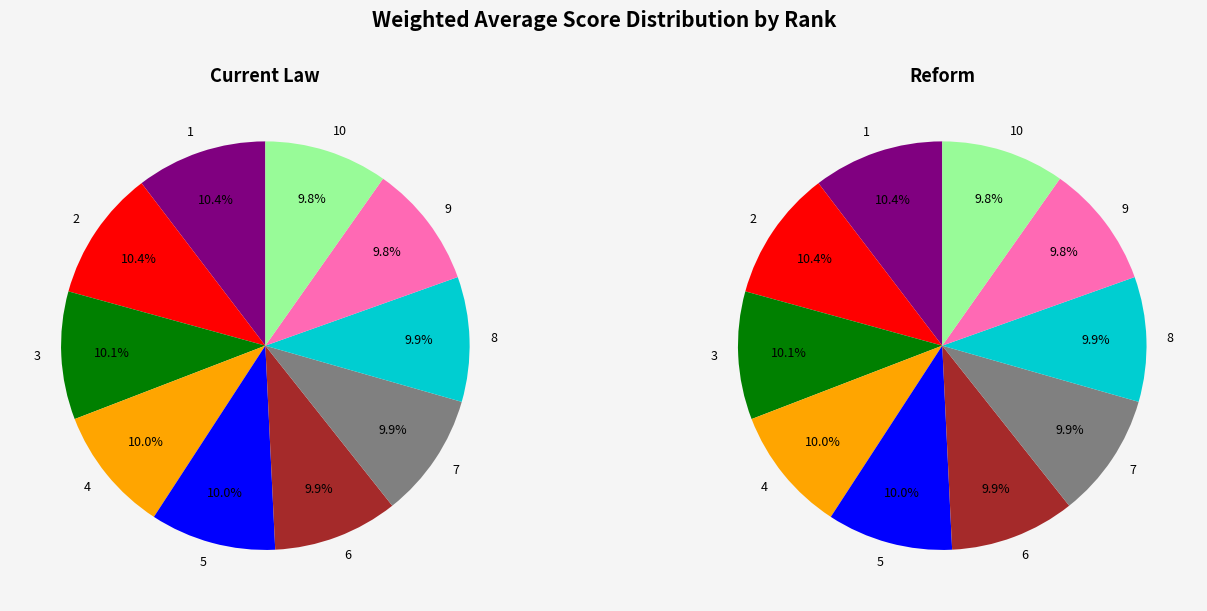

Is 8 the majority of the pie?

No